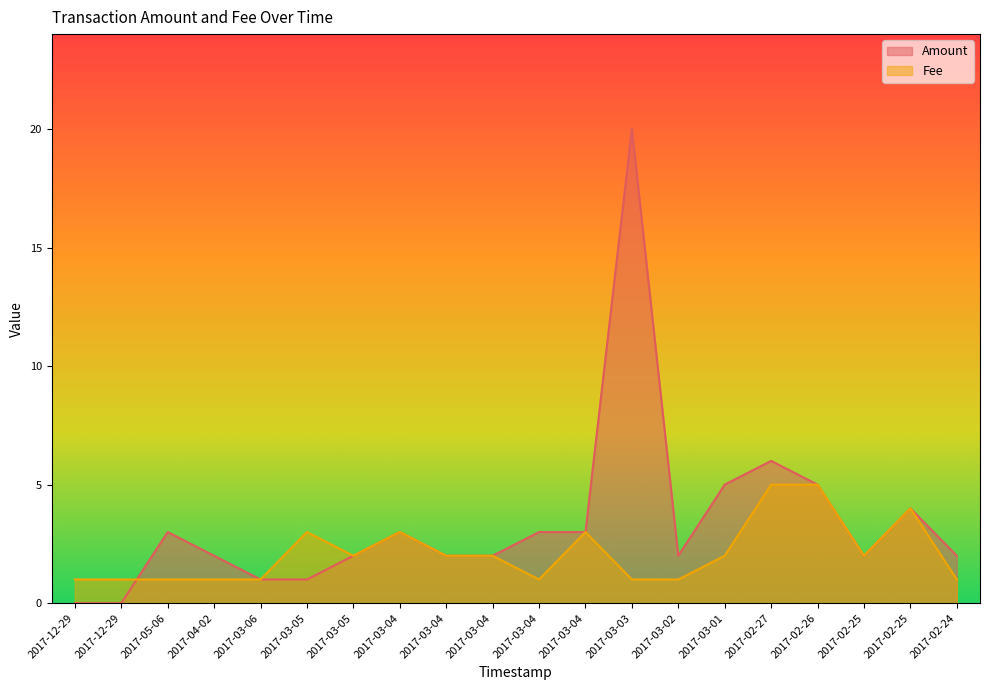

Where is the first local maximum for Fee?

2017-04-02